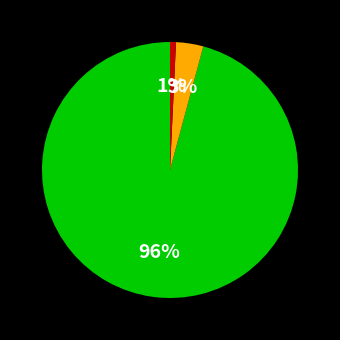

To the nearest percent, what is the difference between the largest and smallest slice percentages?

95%